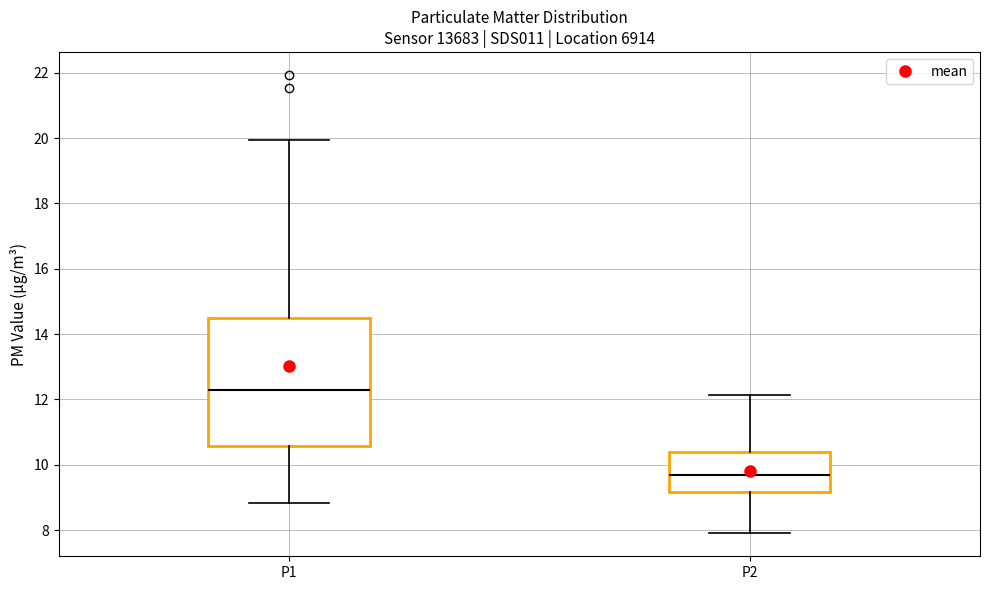

Reading left to right, transcribe this box plot: for each box, give where its median line is, the range the box spans, and where its two whiskers end, as read against the y-axis. The values are not printed on the chart, so give them approximately, as read against the axis.

P1: median 12.2, box 10.6 to 14.4, whiskers 8.8 to 20.0
P2: median 9.6, box 9.2 to 10.4, whiskers 8.0 to 12.2